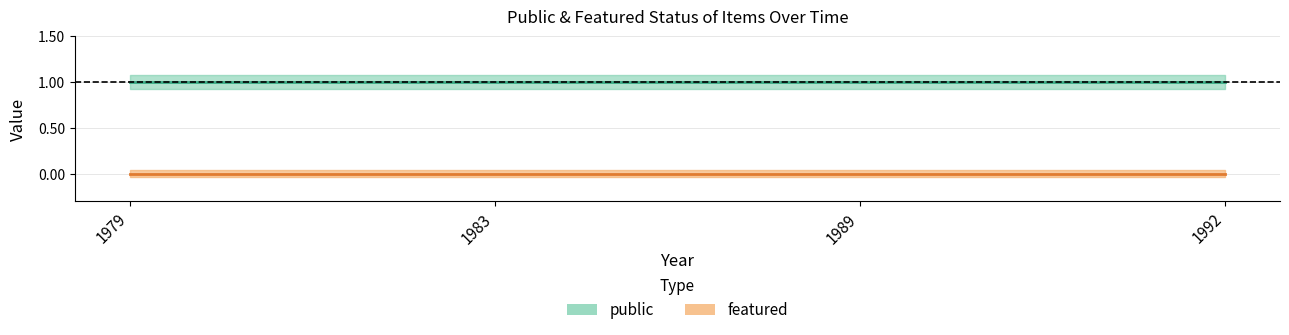

True or false: featured_lower and public_upper cross at least once.

False